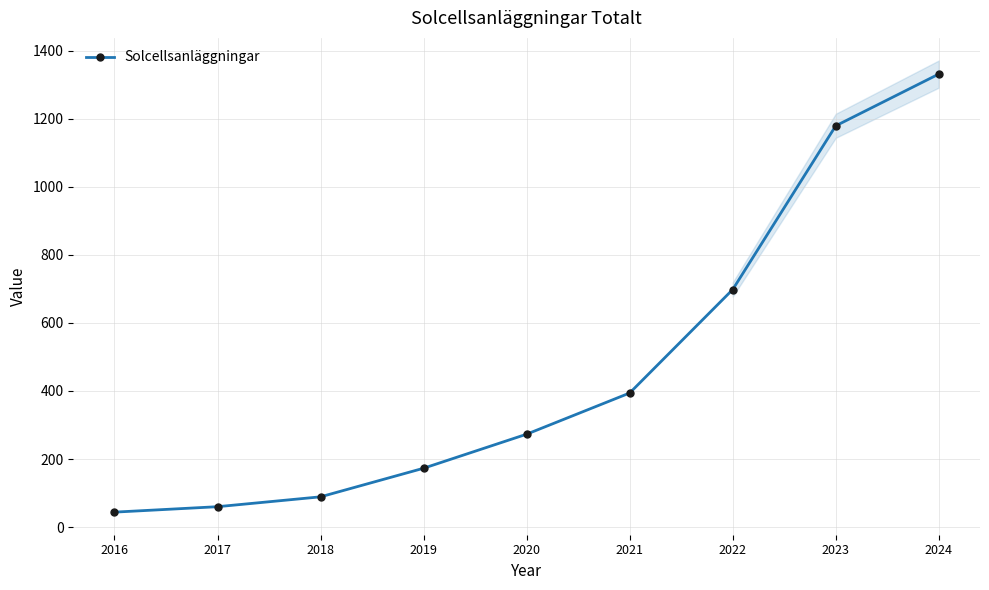

Which category has the lowest value across all series?

2016